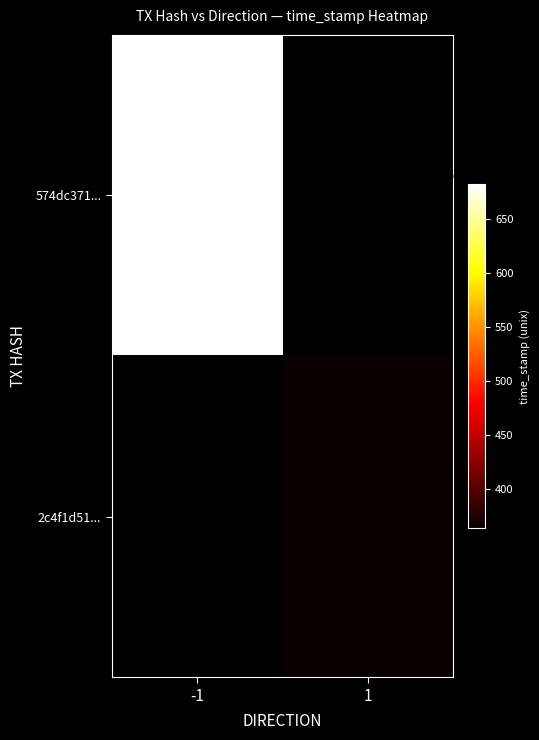

Rank the series by their maximum value, from highest to lowest.

574dc371984753659f3dc899f695e95814aa14d, 2c4f1d5167817dd5212f965550b5551f9fbc8e8